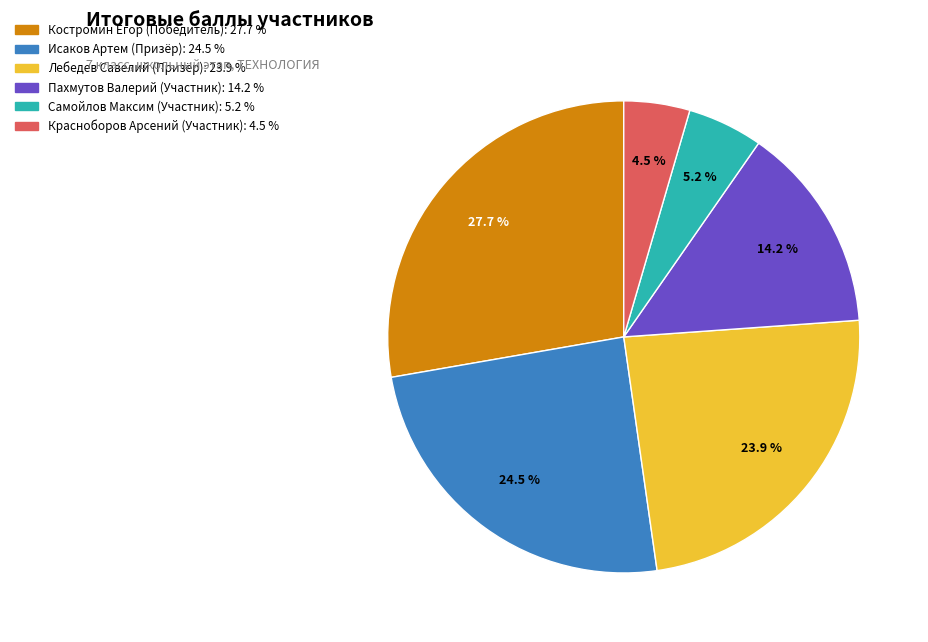

To the nearest percent, what is the average slice percentage?

17%